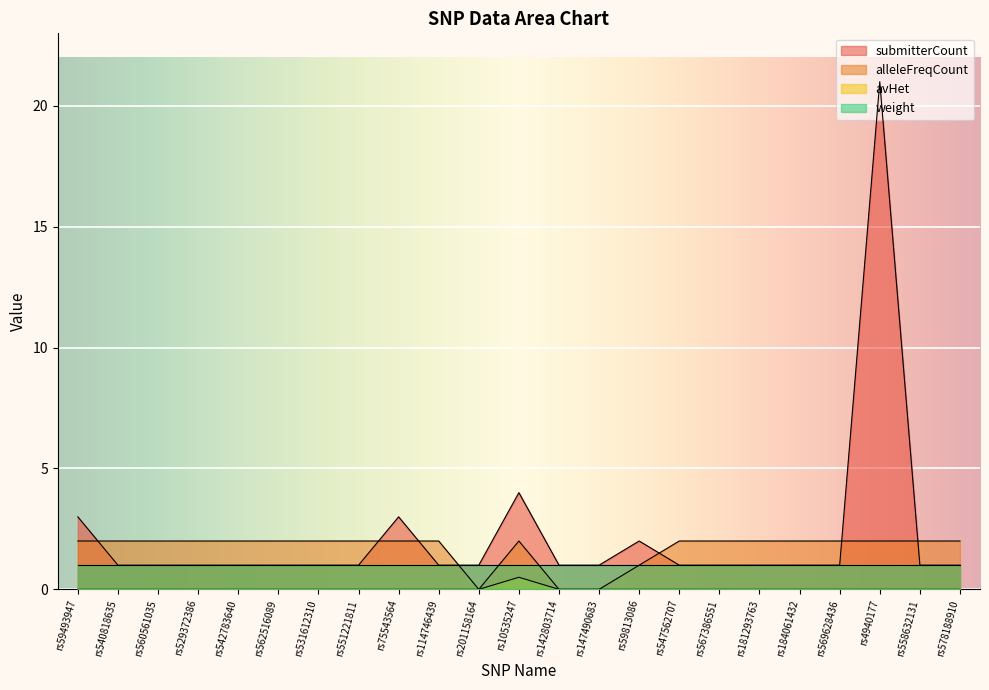

What is the difference between the highest and lowest values at rs4940177?

21.0